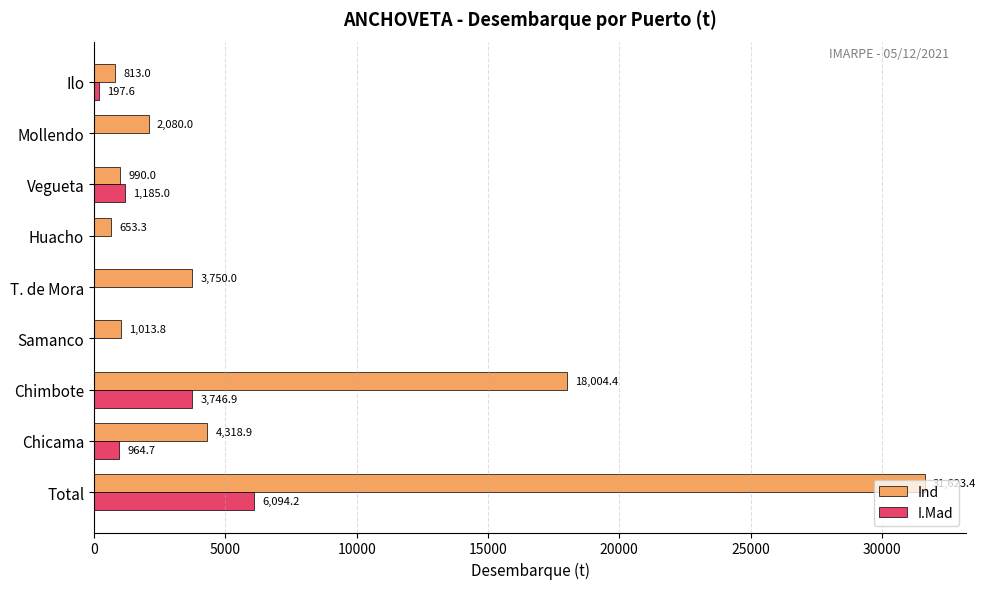

What is the approximate value of Ind at Mollendo?

2080.0